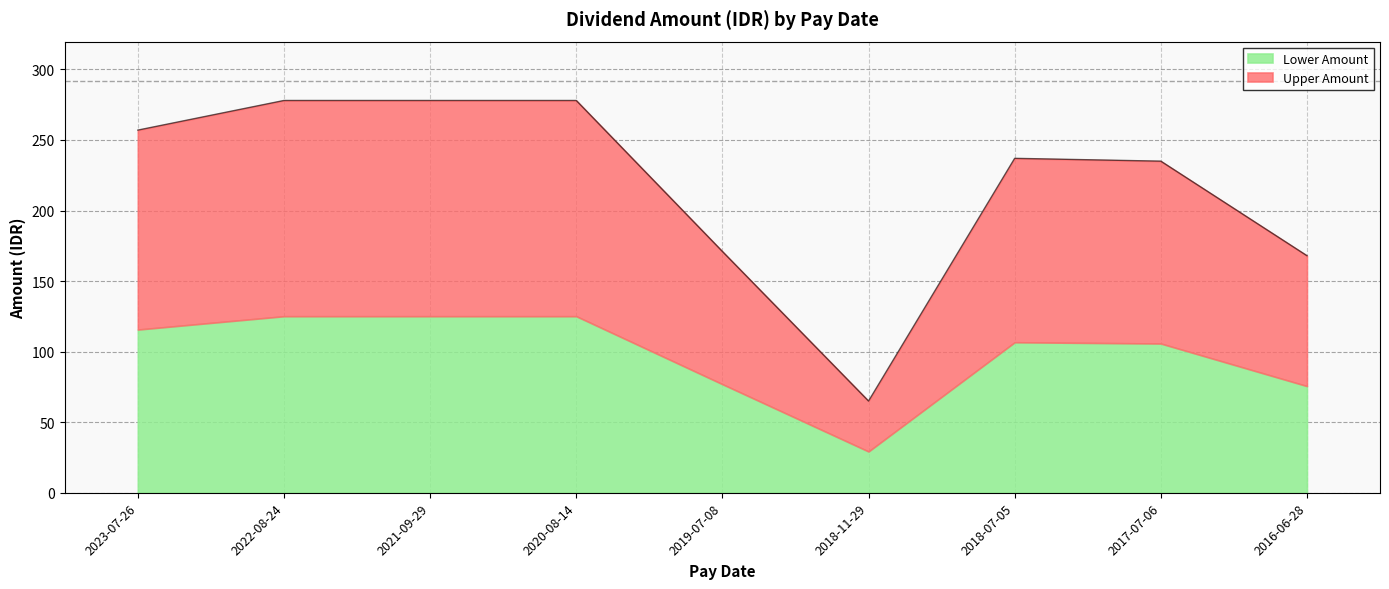

True or false: the data shows 98 at 2018-11-29.

False